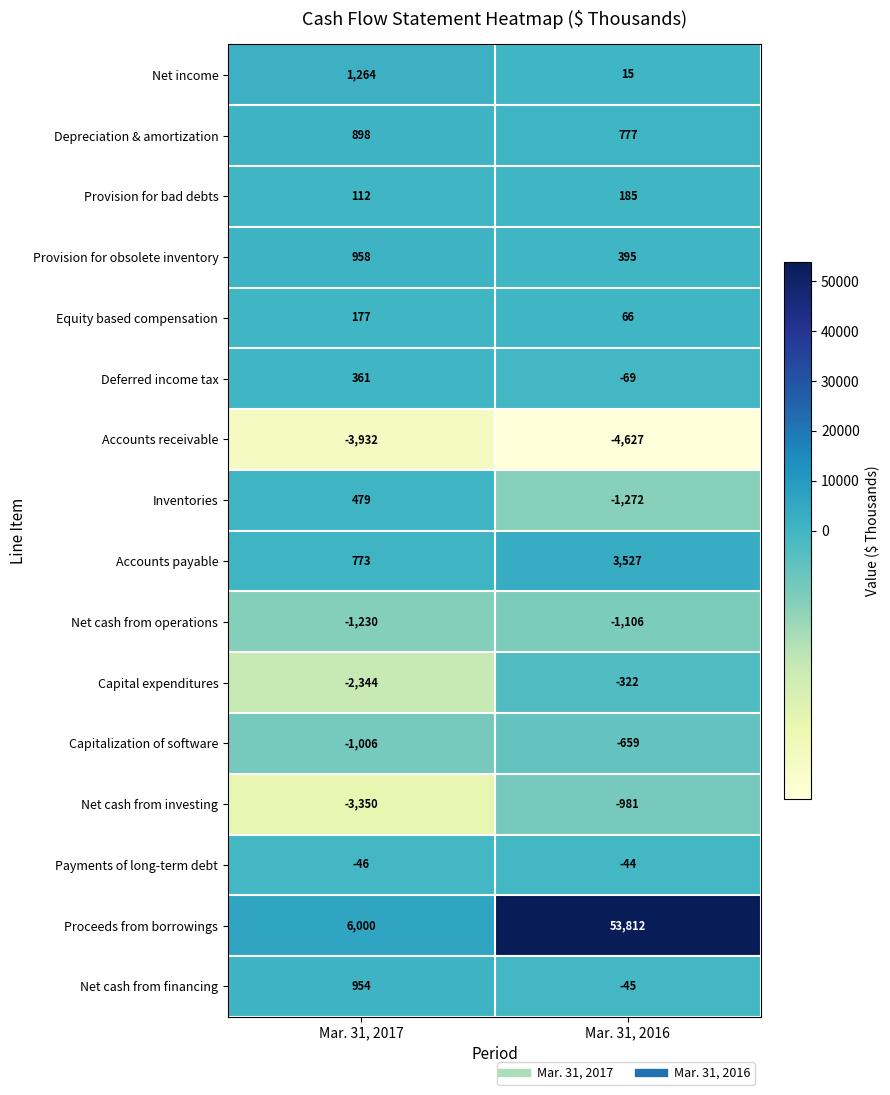

What is the sum of the Provision for bad debts values at Mar. 31, 2016 and Mar. 31, 2017?

297